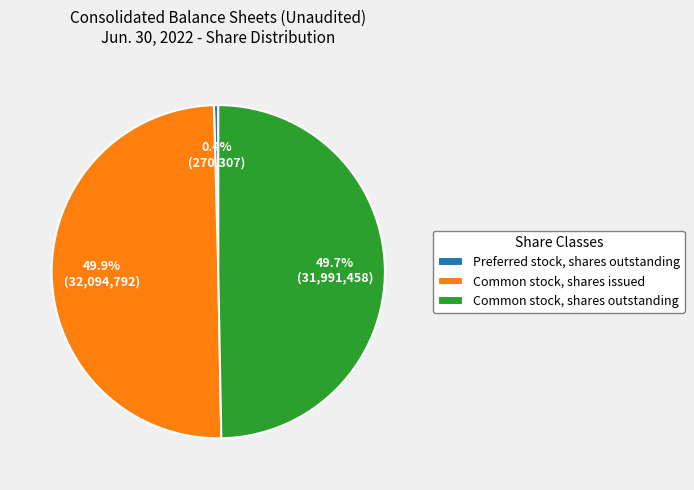

How many segments does this pie chart have?

3